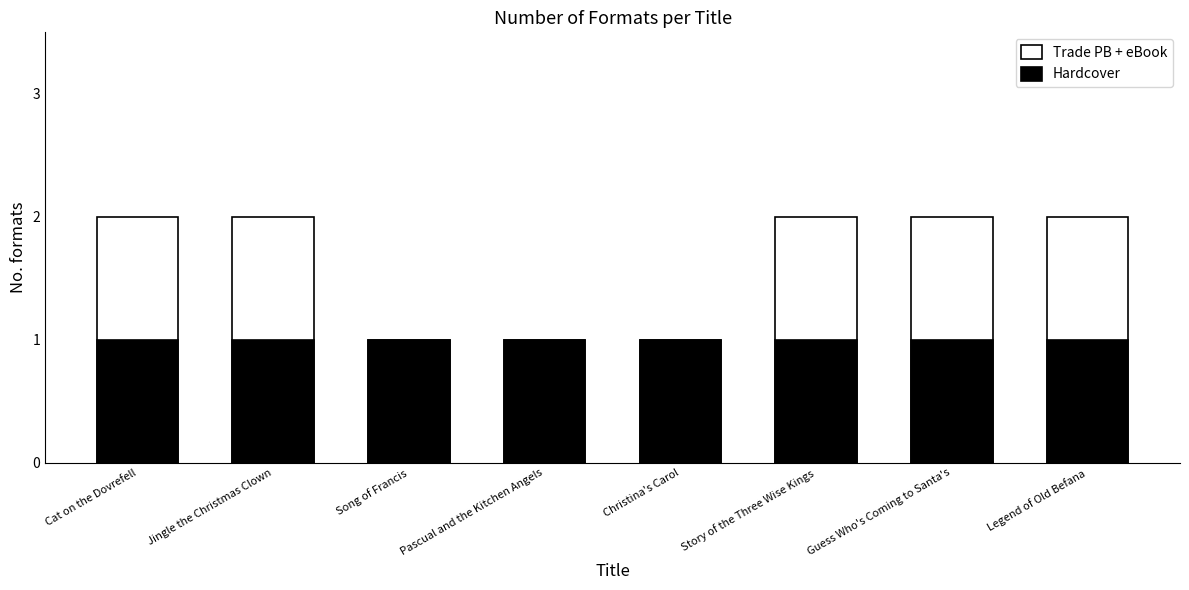

Which series changed the most between Pascual and the Kitchen Angels and Christina's Carol?

Trade PB + eBook